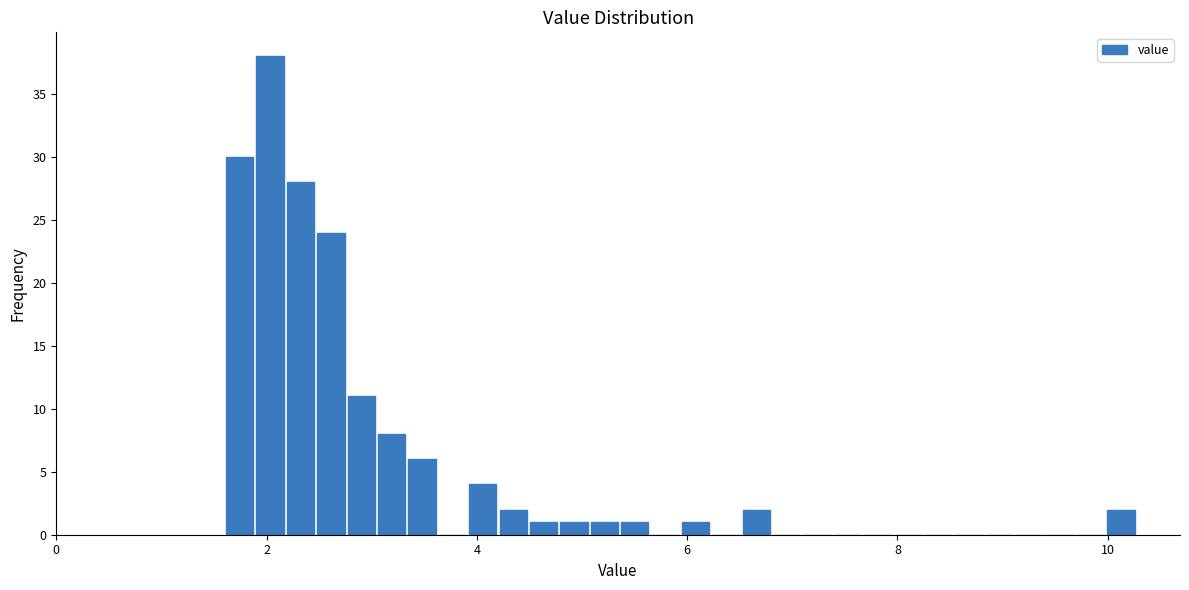

Read against the x-axis, roughly where is the centre of the tallest bar?

2.0